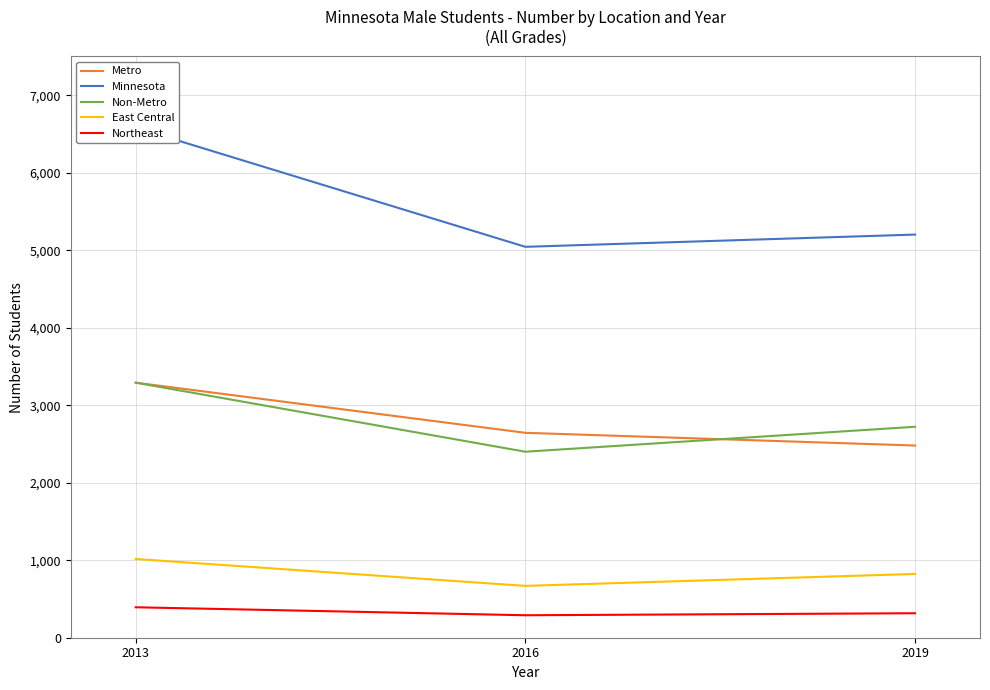

Rank the series by their maximum value, from highest to lowest.

Minnesota, Metro, Non-Metro, East Central, Northeast